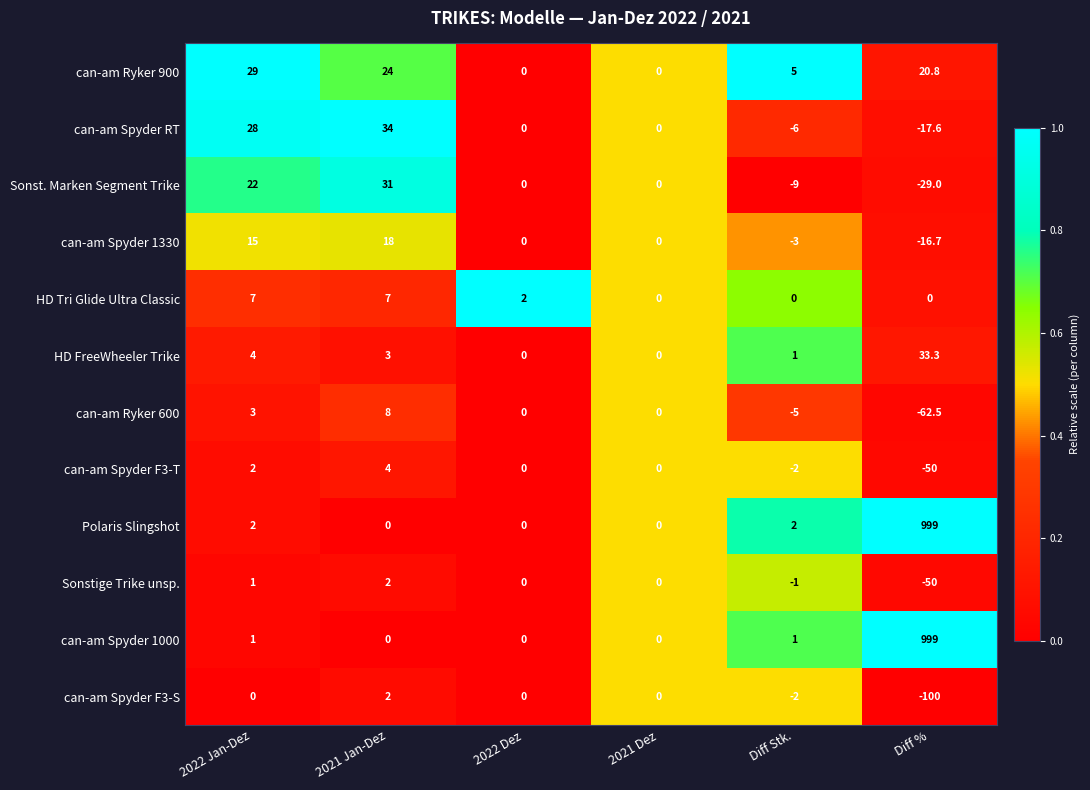

What is the minimum value shown in the chart?

-100.0